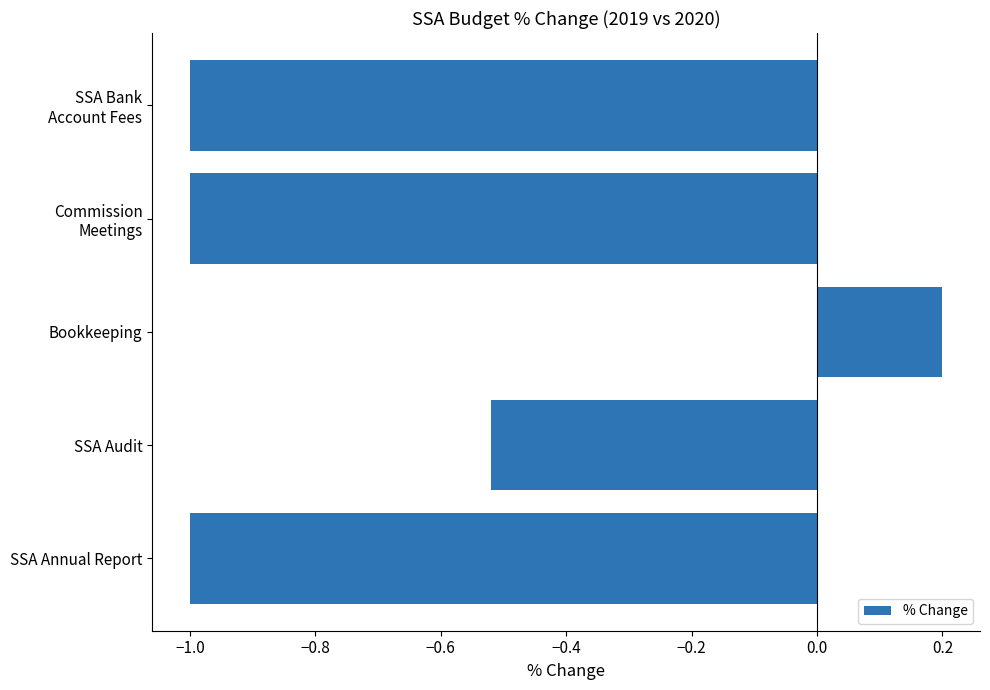

At which label is the value closest to 0?

Bookkeeping